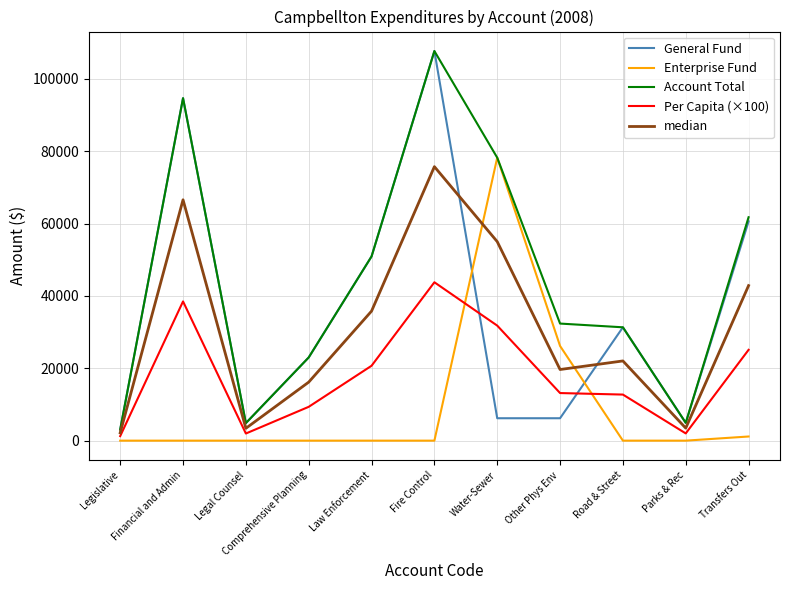

What position from the right is Legal Counsel?

9